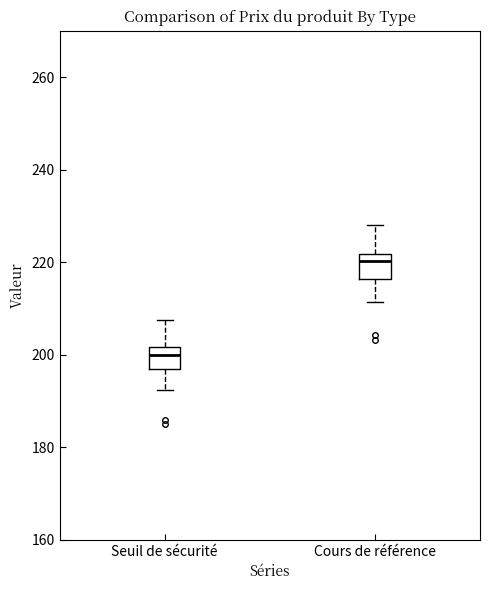

Which box has the highest median line?

Cours de référence